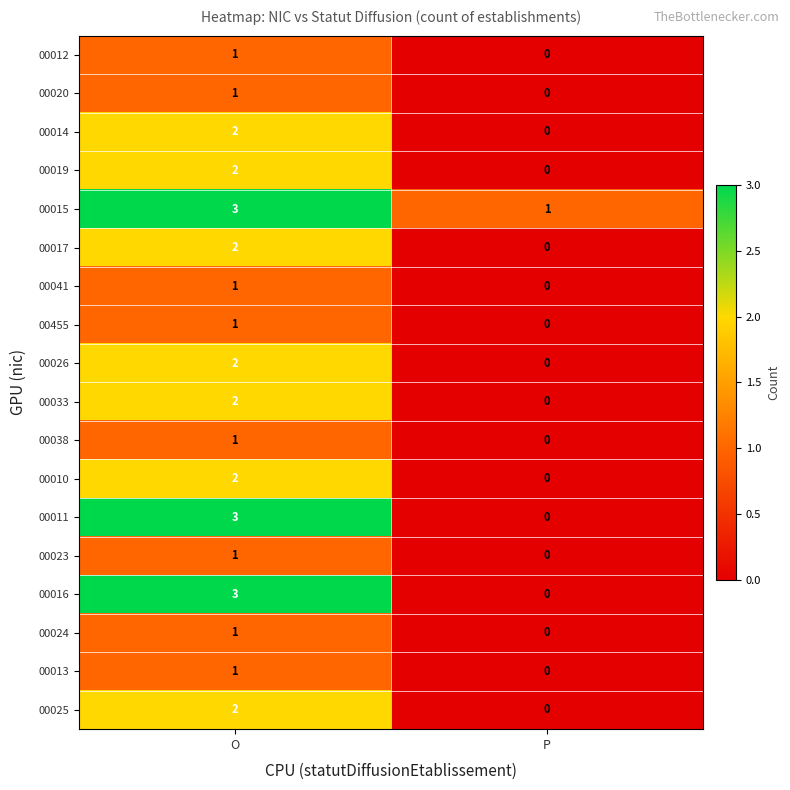

List the labels in order of 00019 value, smallest first.

P, O